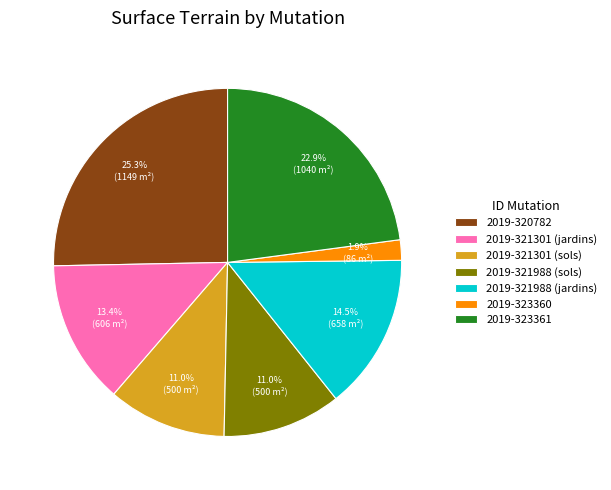

Count the number of slices in the pie.

7